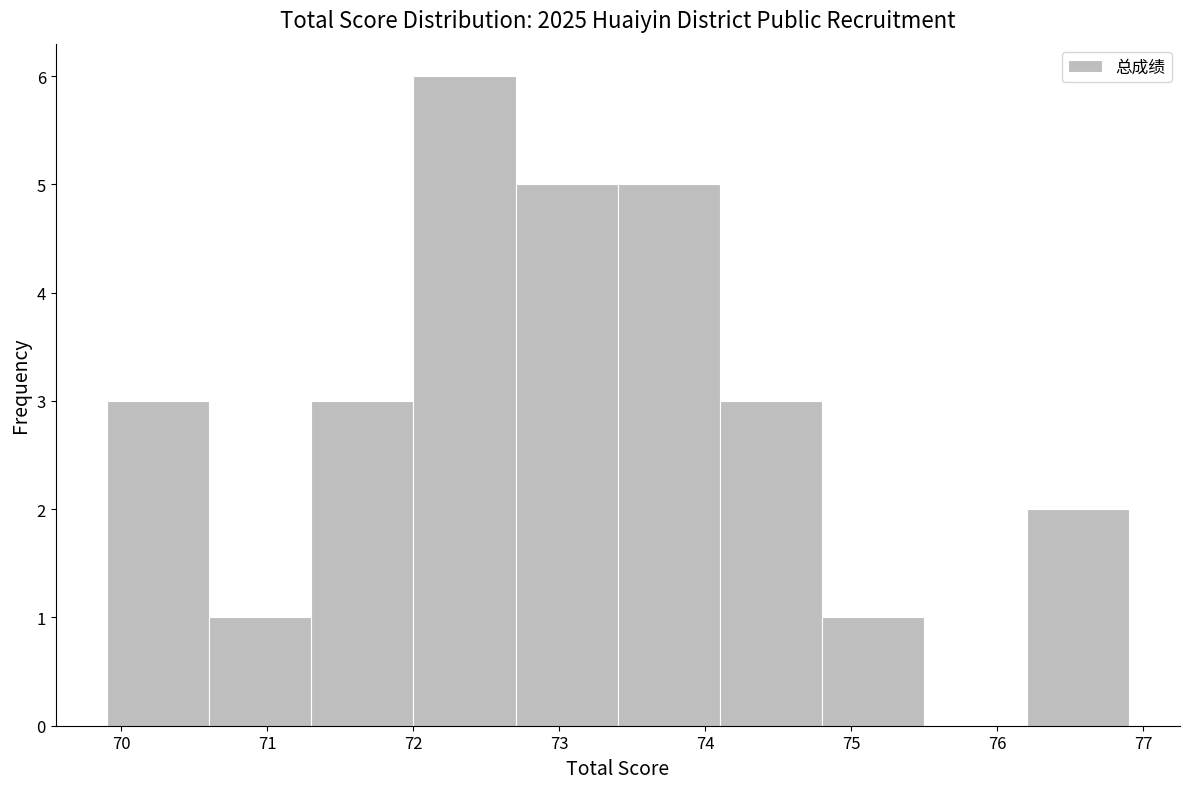

Over which range of the x-axis is the bar tallest?

72.0 to 72.7